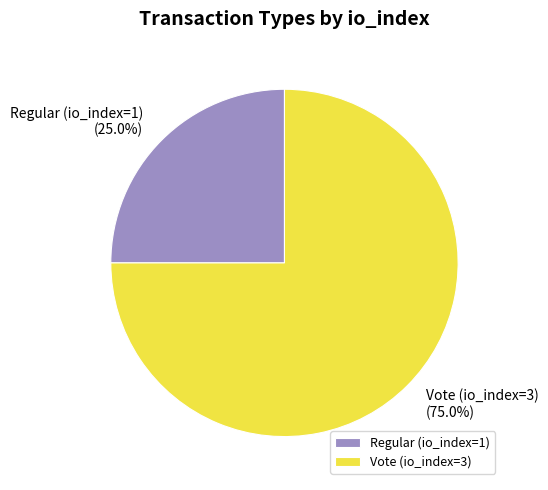

Count the number of slices in the pie.

2